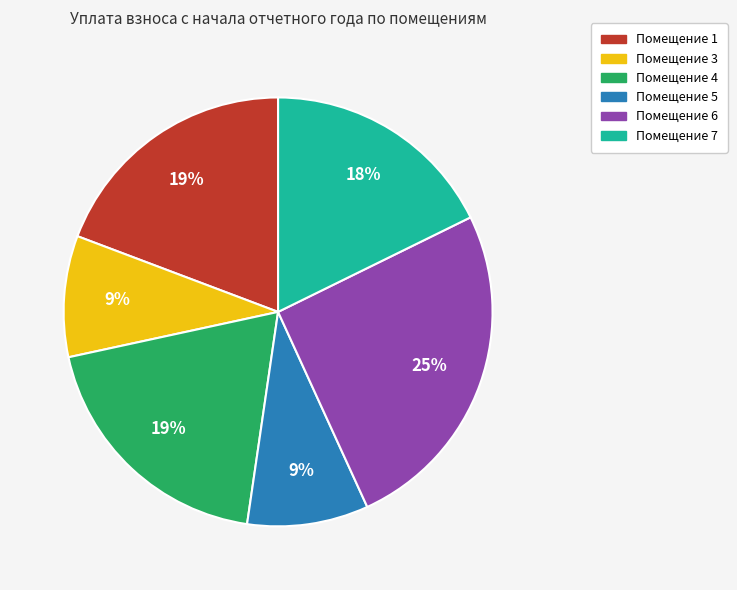

Is there a majority slice in this chart?

No